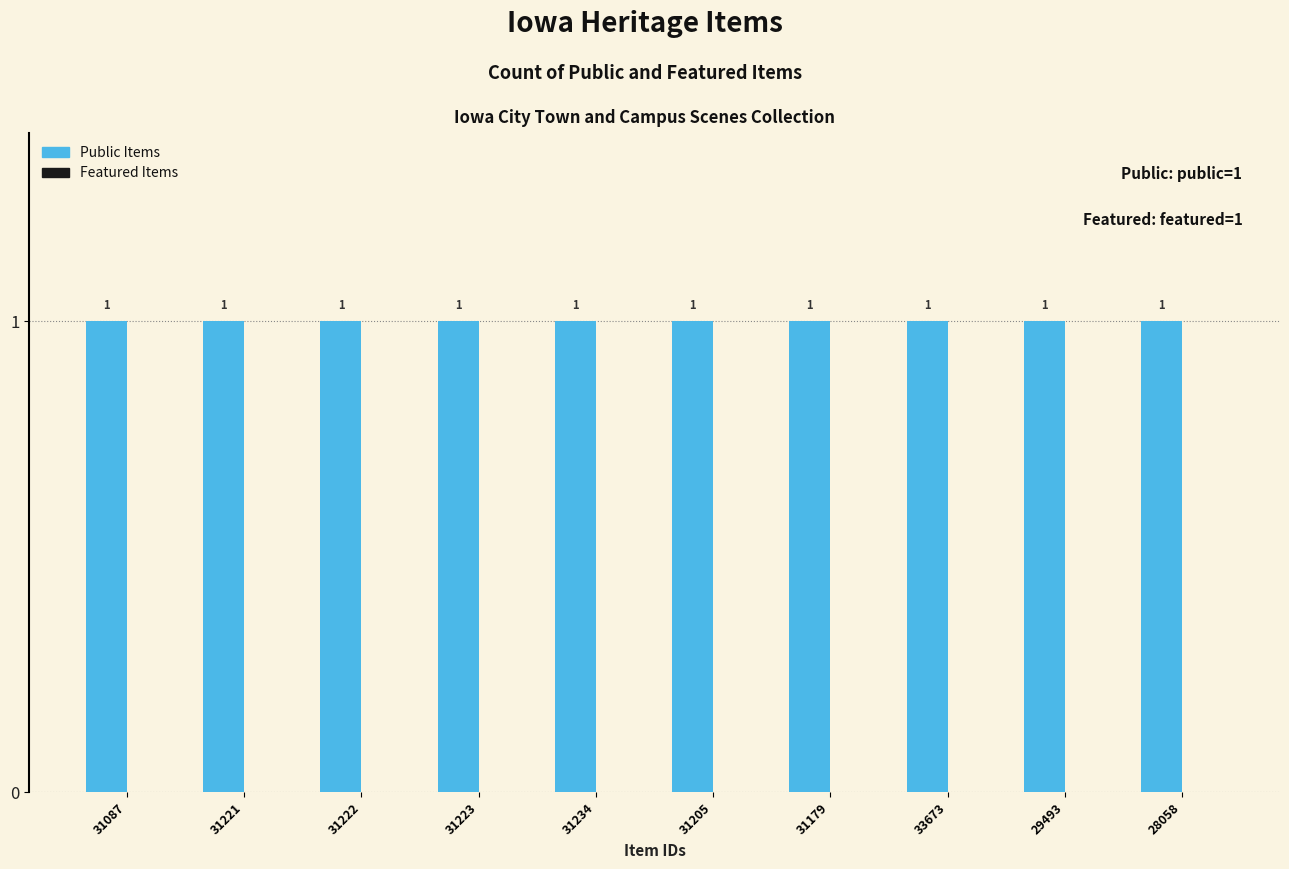

Between 31223 and 31234, which series saw the biggest shift?

Public Items